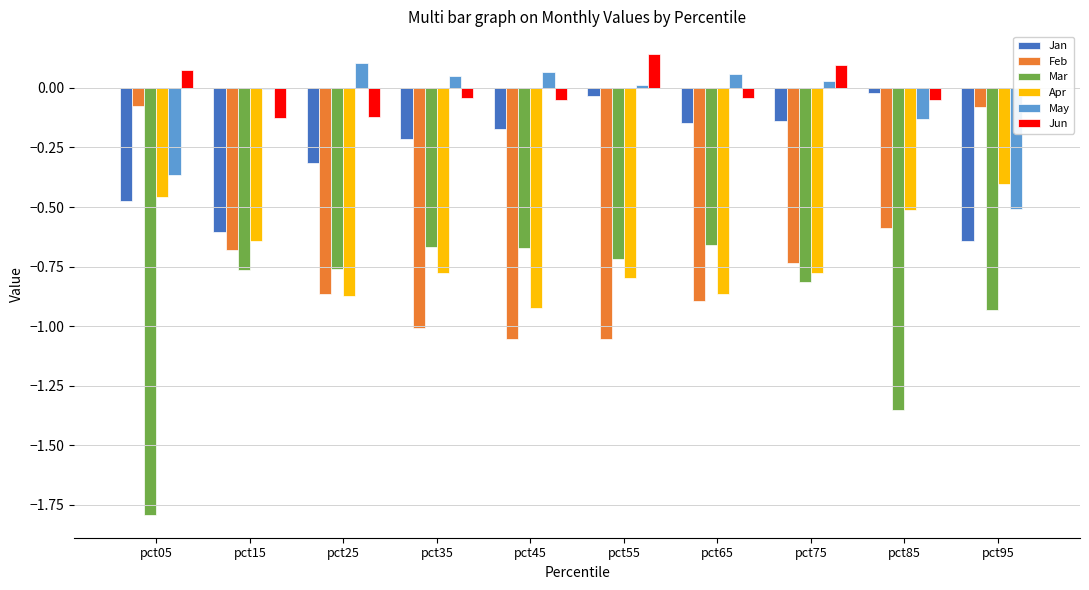

Is it true that Jan equals -0.5 at pct05?

True